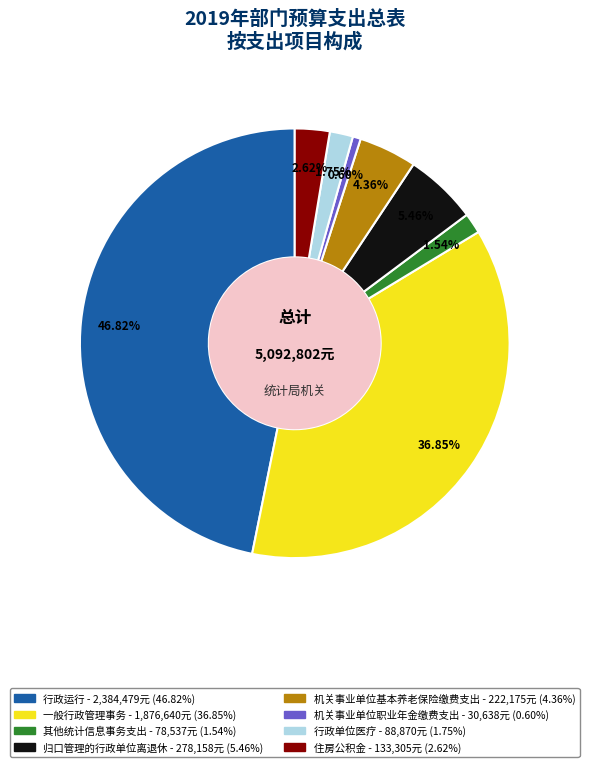

To the nearest percent, what is the difference between the largest and smallest slice percentages?

46%